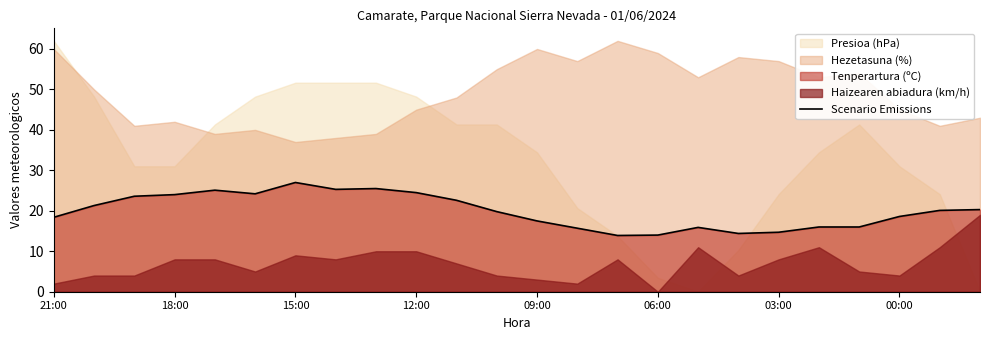

Which category has the highest value in the Scenario Emissions series?

15:00